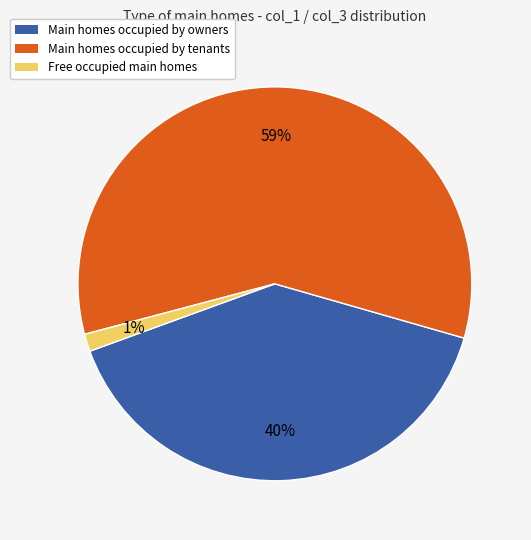

Count the number of slices in the pie.

3